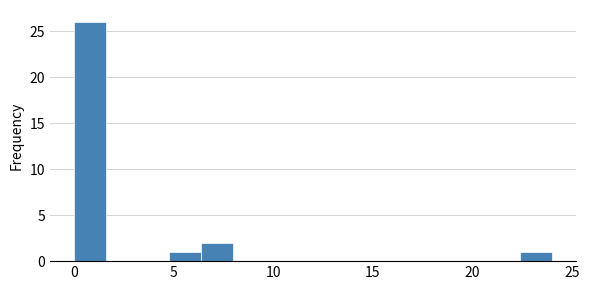

Read against the x-axis, roughly where is the centre of the tallest bar?

1.0